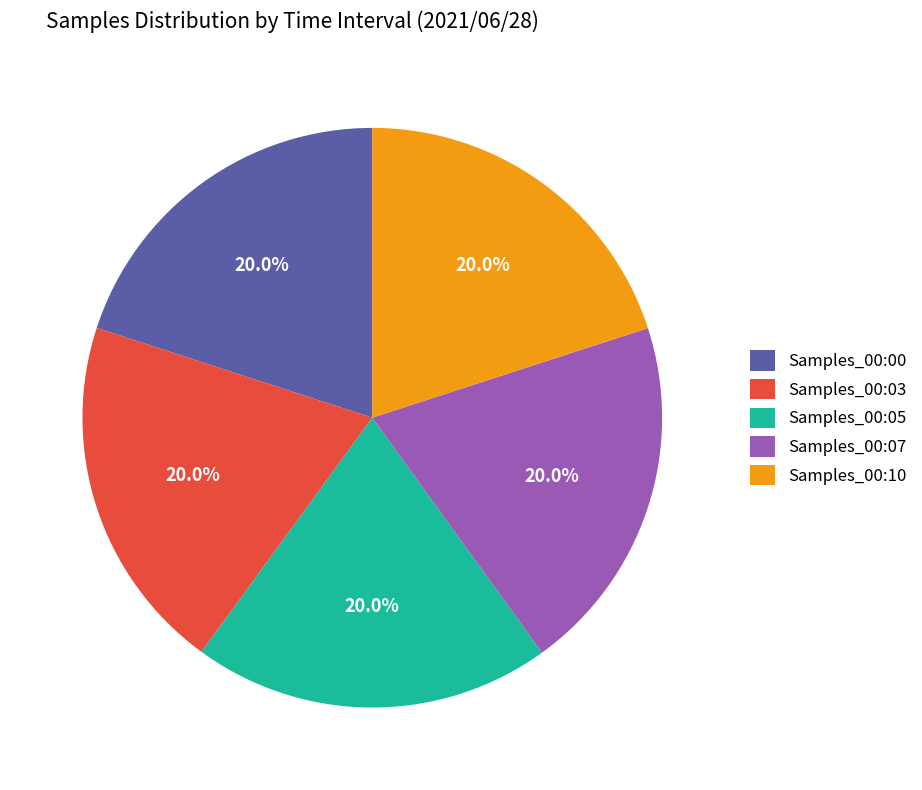

Combined, what portion of the pie is Samples_00:10 and Samples_00:00?

40.0%